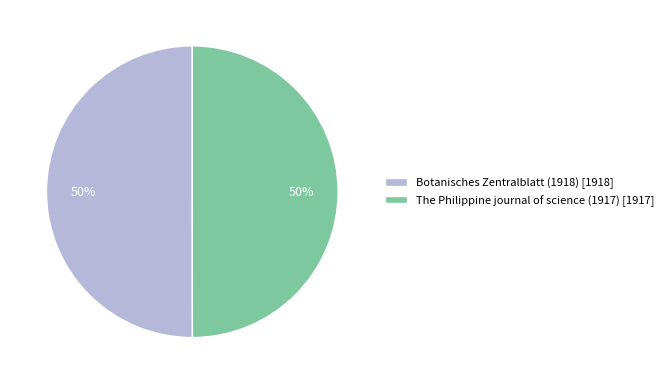

To the nearest percent, what is the average slice percentage?

50%